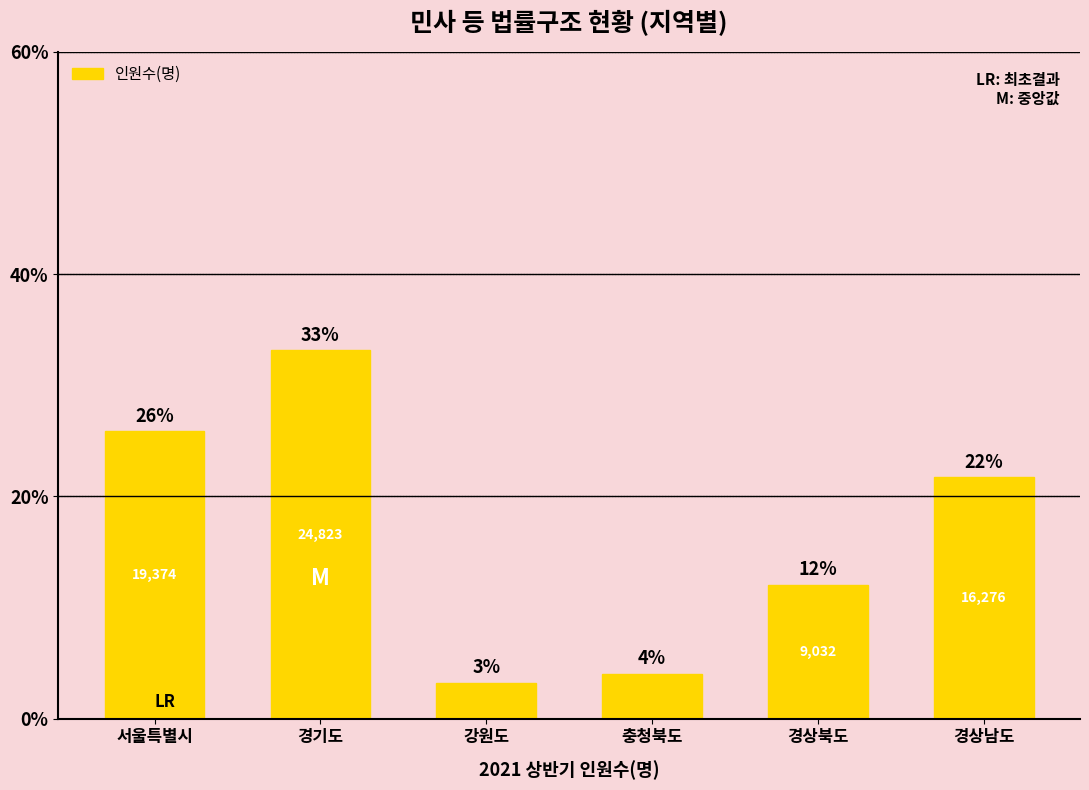

What is the label of the 3rd bar from the left?

강원도